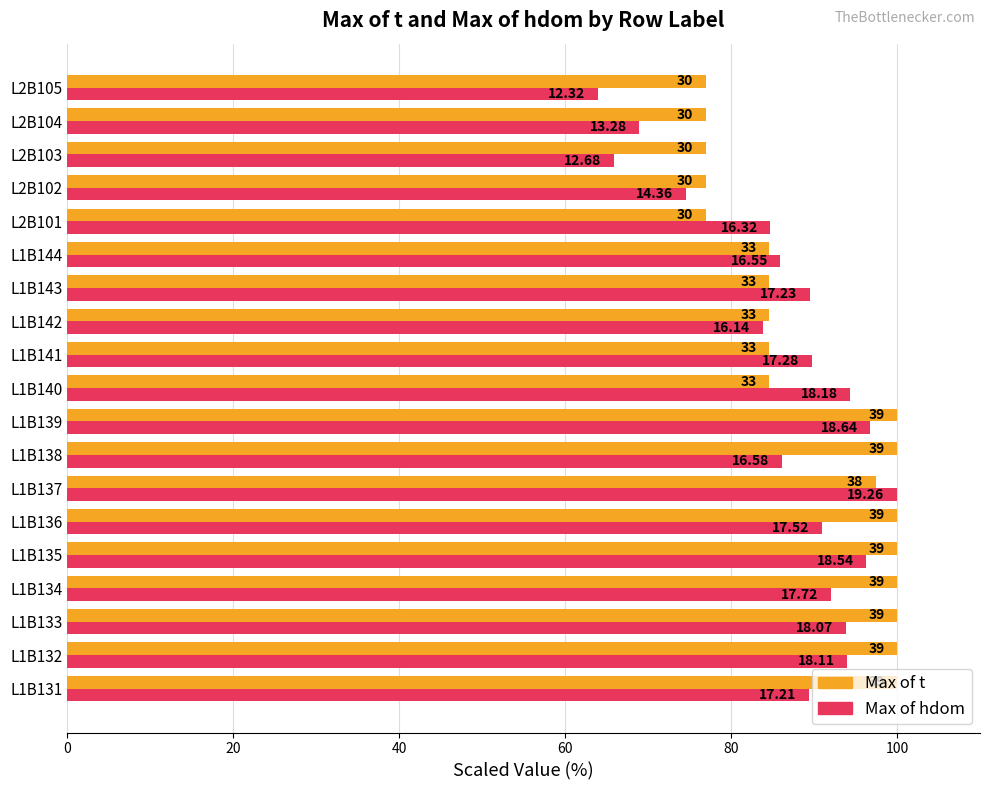

Reading left to right, list all the values displayed in this chart.

Max of t: 100.0	100.0	100.0	100.0	100.0	100.0	97.4	100.0	100.0	84.6	84.6	84.6	84.6	84.6	76.9	76.9	76.9	76.9	76.9
Max of hdom: 89.4	94.0	93.8	92.0	96.3	91.0	100.0	86.1	96.8	94.4	89.7	83.8	89.5	85.9	84.7	74.6	65.8	69.0	64.0